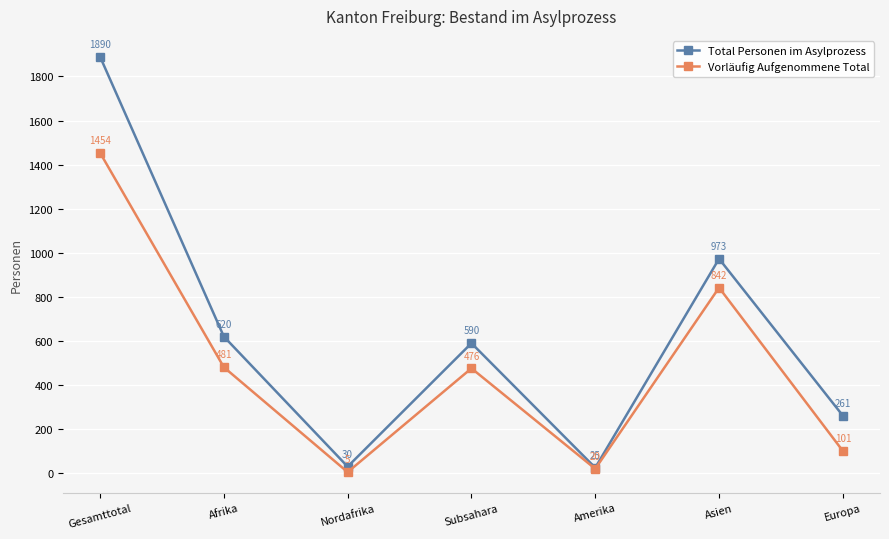

At which label does Total Personen im Asylprozess first exceed 590?

Gesamttotal